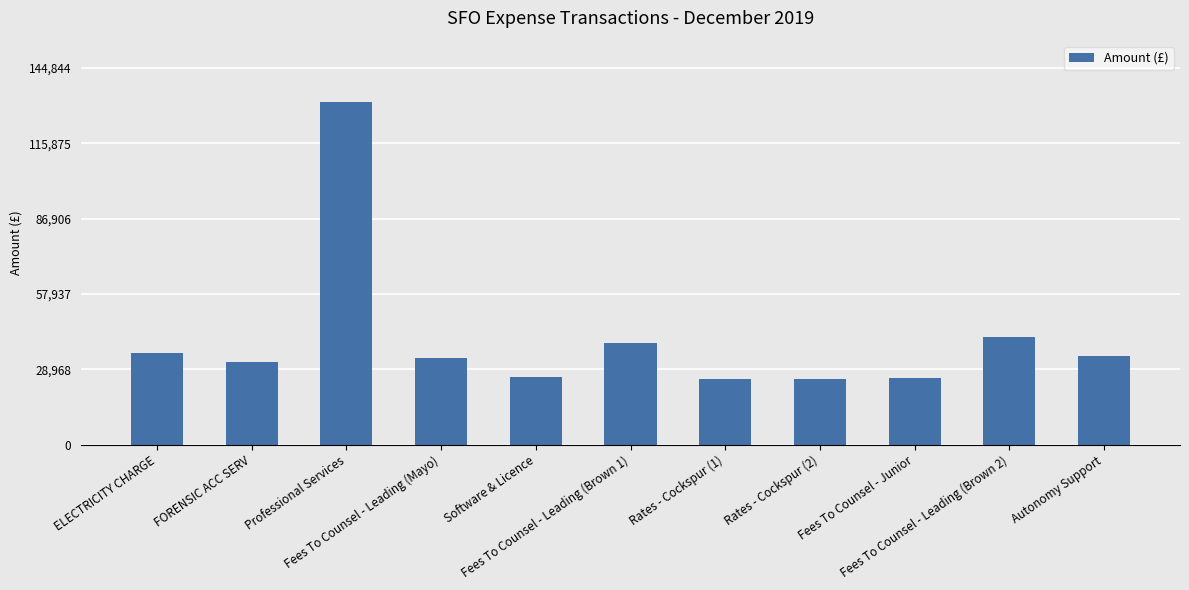

Are the bars grouped side by side (vs. stacked)?

No